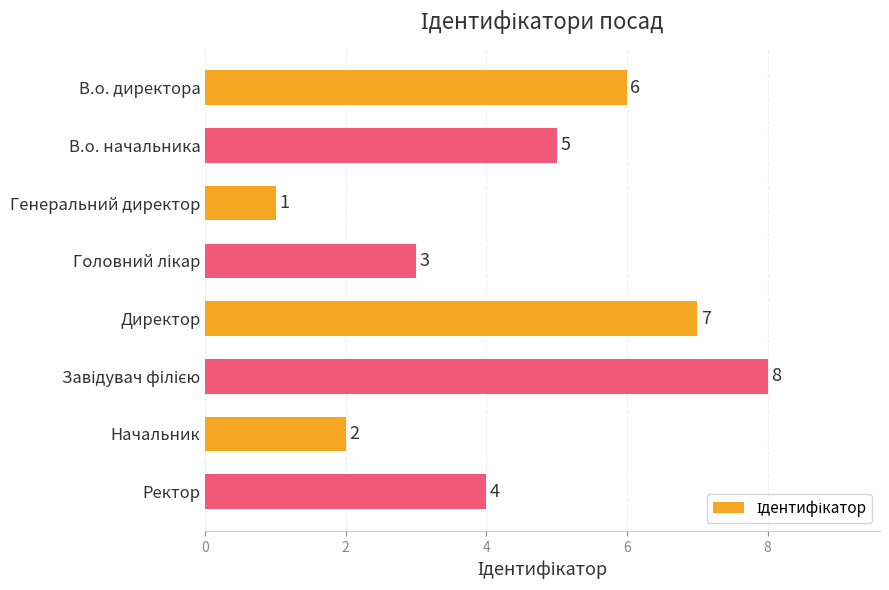

What is the difference between the maximum and minimum values?

7